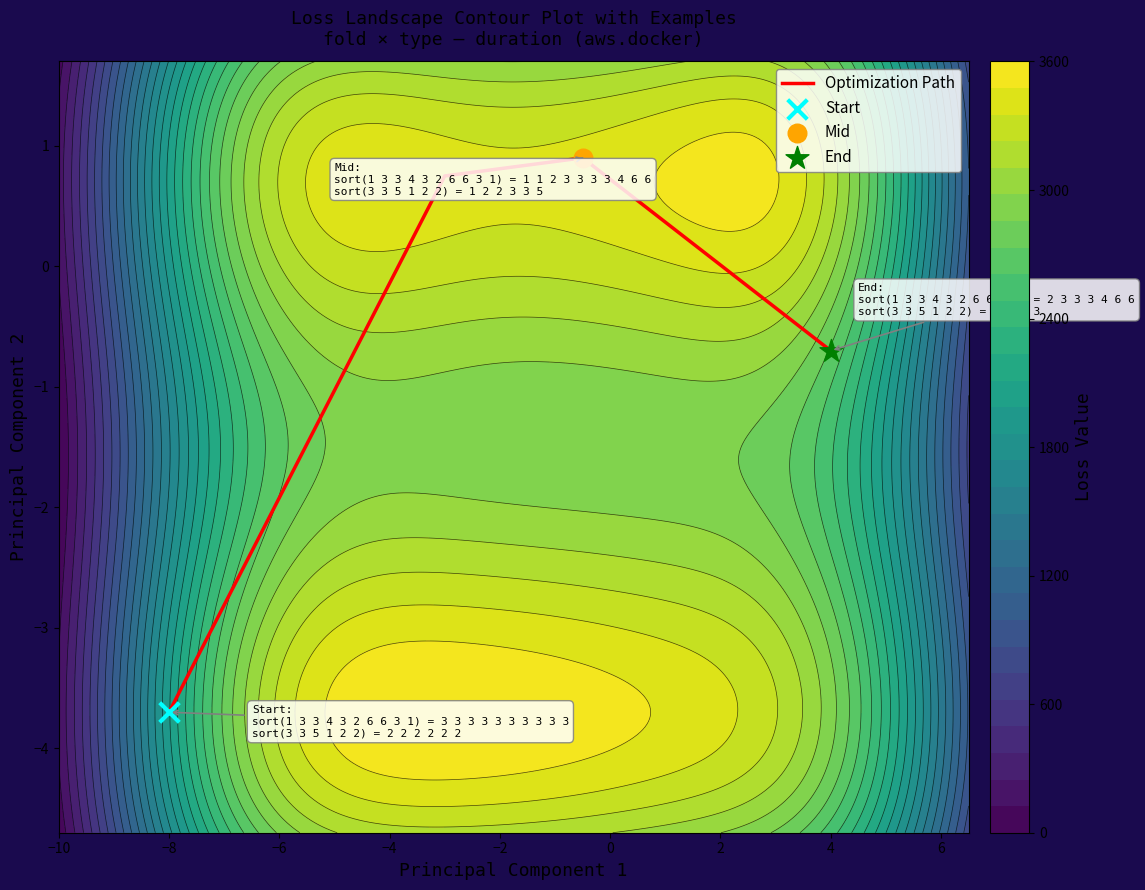

Is it true that Optimization Path equals -1.1 at 4?

False